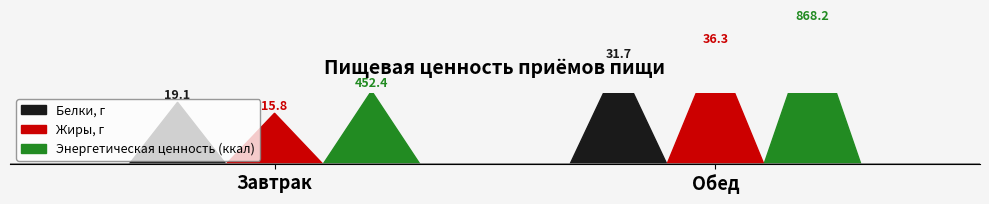

Which series has the widest spread of values?

Энергетическая ценность (ккал)